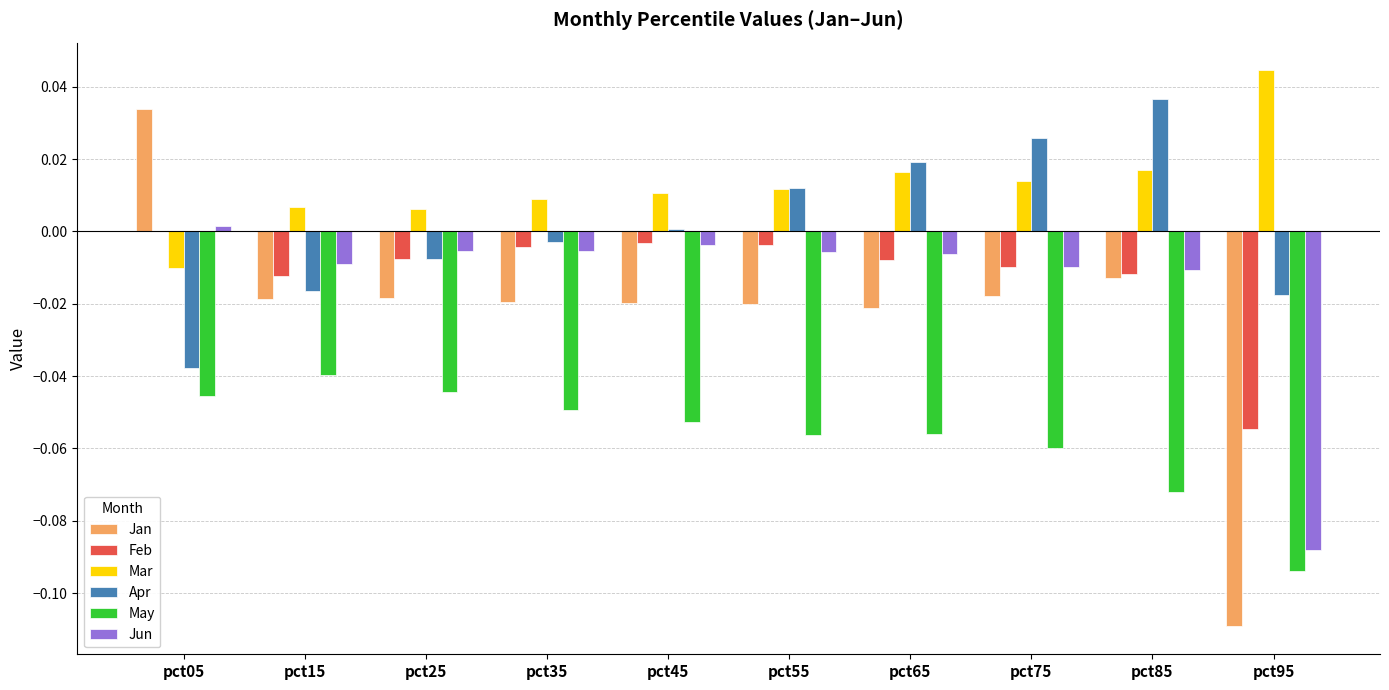

At which label is Feb closest to 0?

pct05